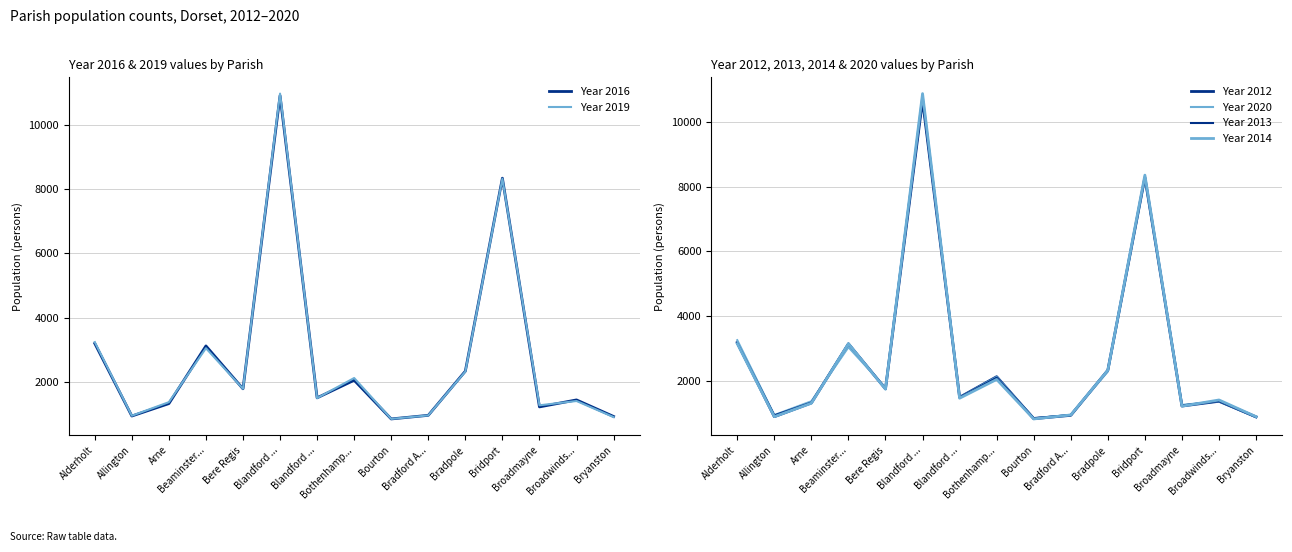

Where is Year 2012 nearest to the value 5750?

Bridport